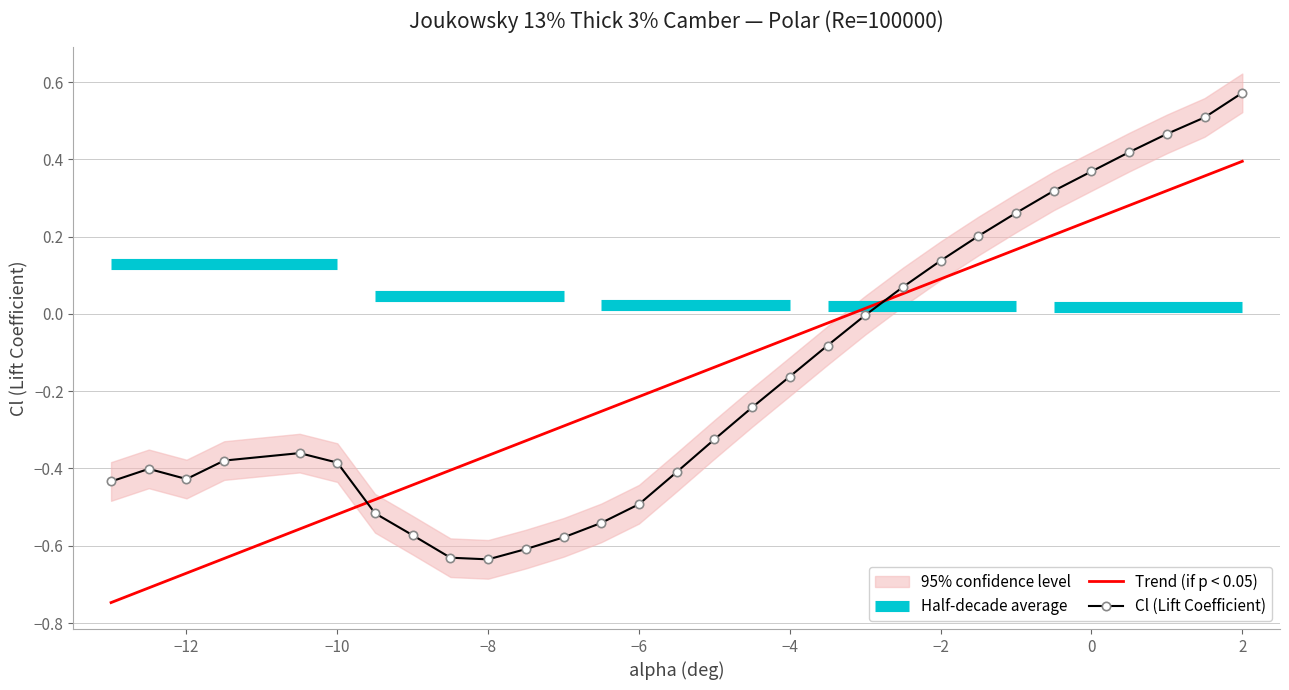

What is the value of the Cl point at the 25th from the left?

0.3